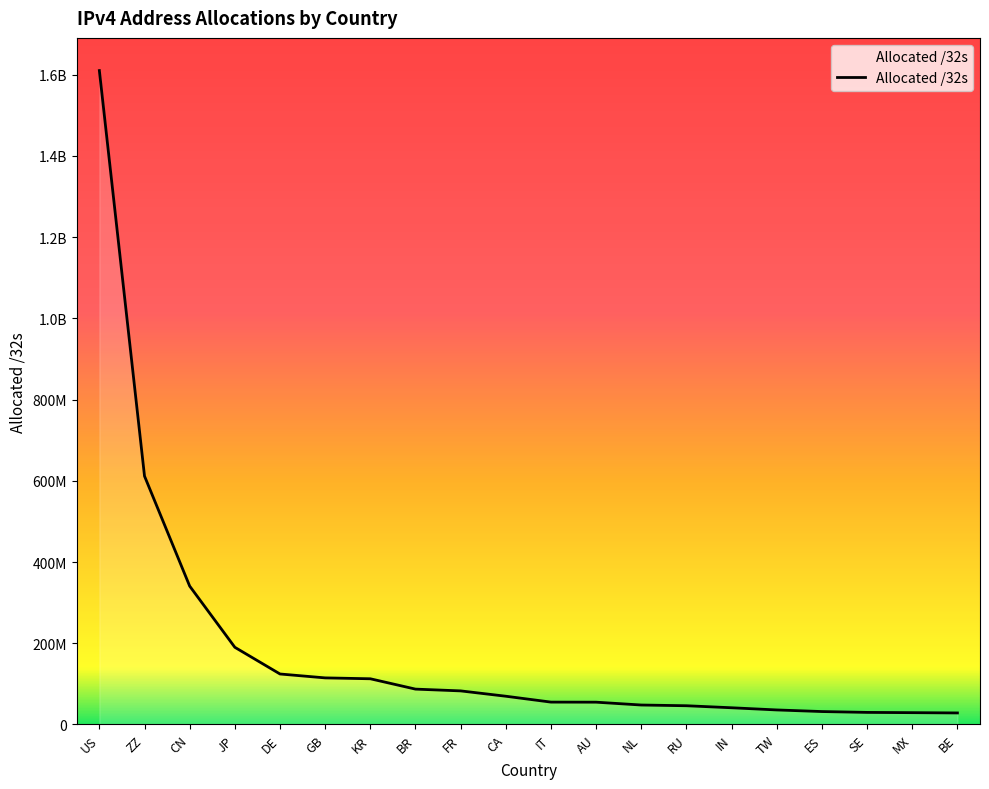

What is the sum of all values?

3742335952